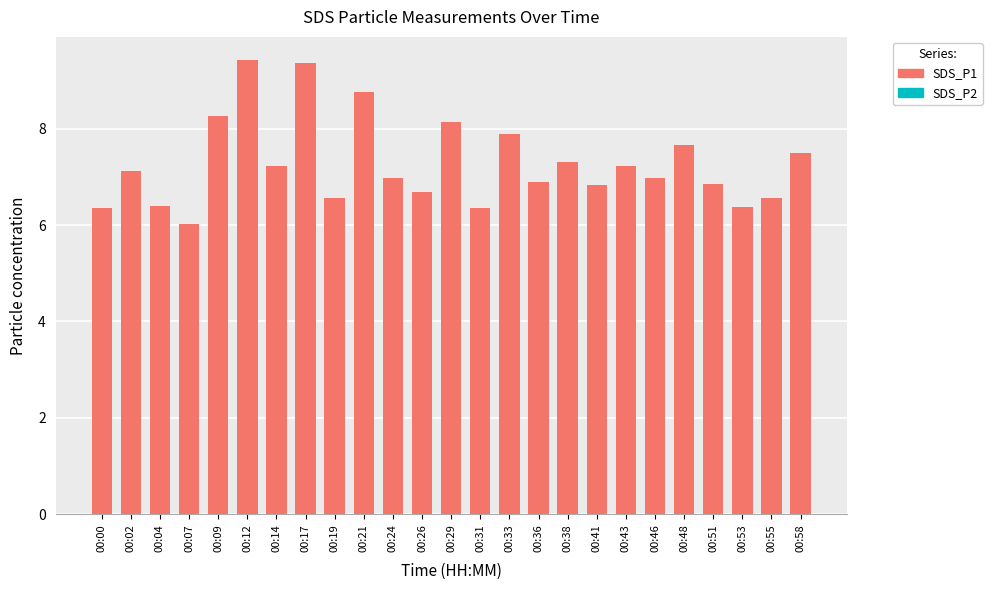

At which label does SDS_P1 reach its peak?

00:12